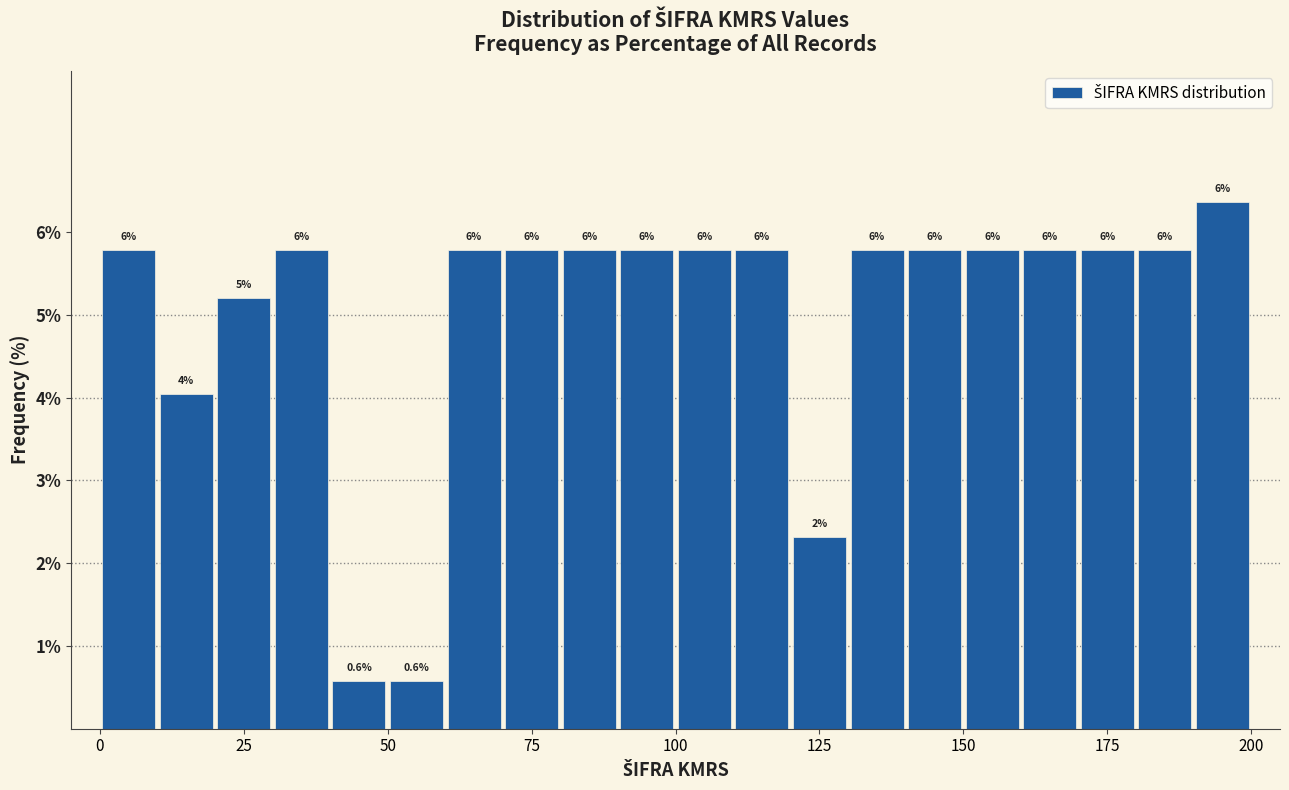

Around what value on the x-axis is the tallest bar? Give the approximate position of its centre, as read against the axis.

195